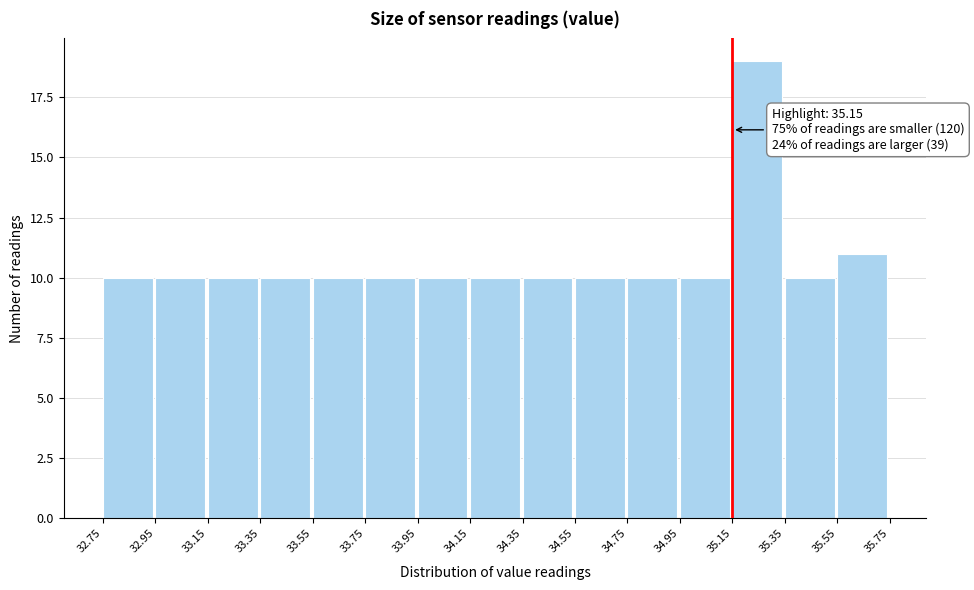

Over which range of the x-axis is the bar tallest?

35.15 to 35.35